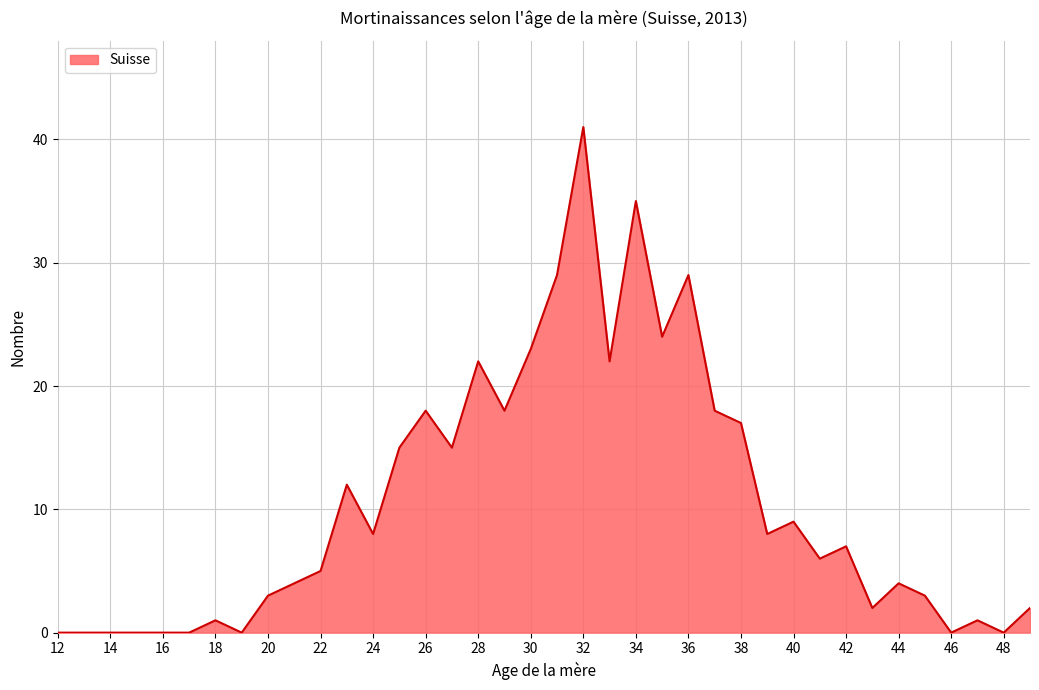

What is the greatest value displayed?

41